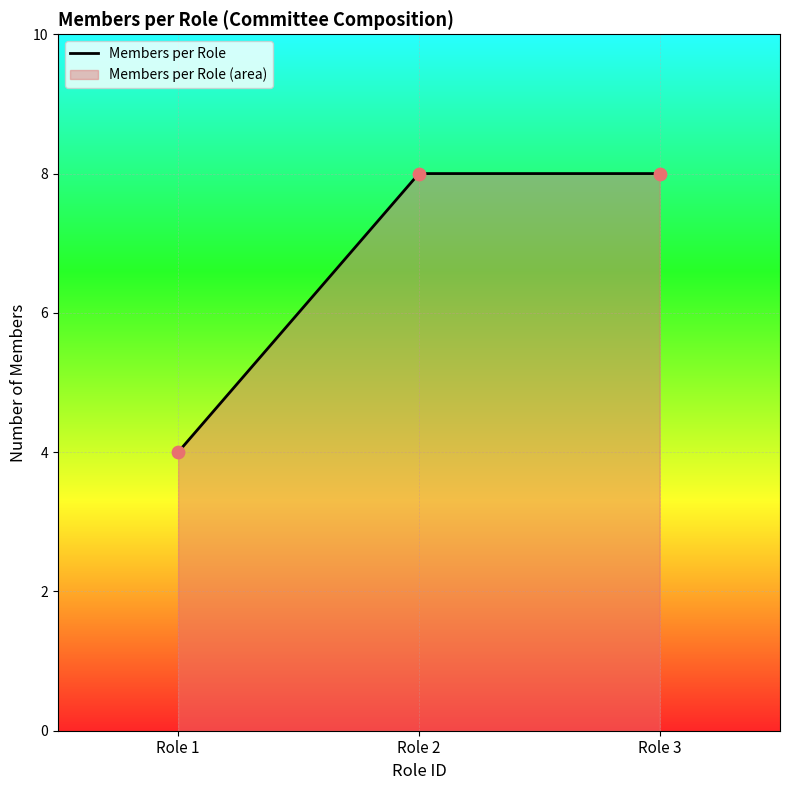

Which has a higher value, 1 or 3?

3